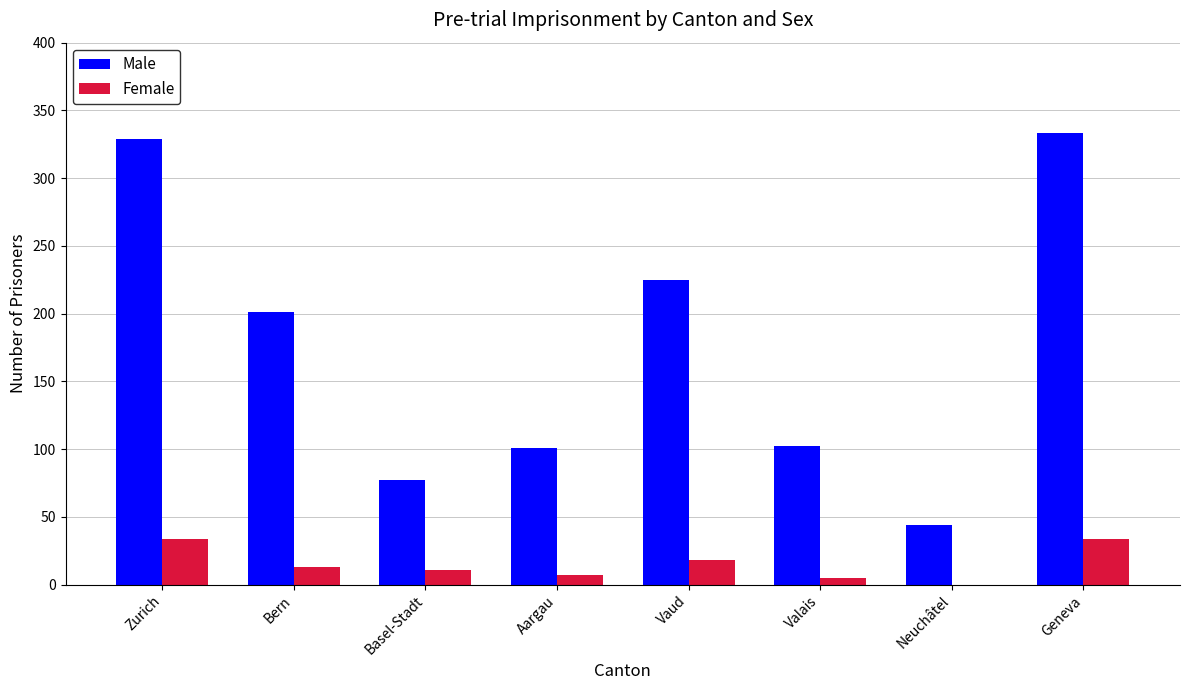

The value of Female at Geneva is 34. True or false?

True